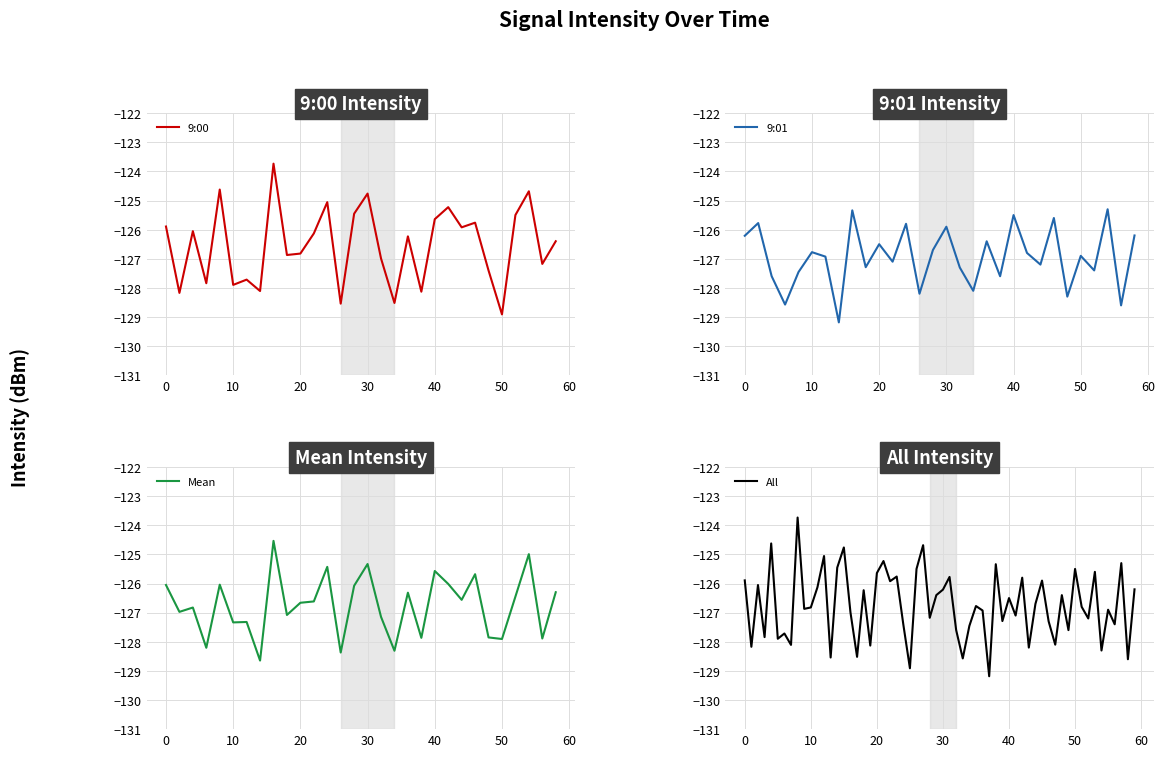

What is the lowest value of the 9:00 series?

-128.9